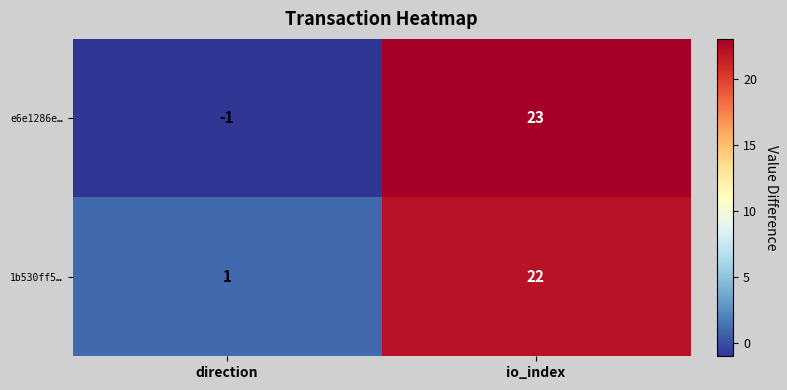

Reading right to left, list all the values displayed in this chart.

e6e1286e…: 23	-1
1b530ff5…: 22	1